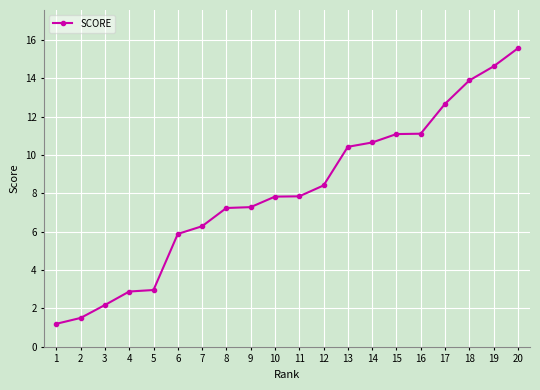

What is the change in value from 5 to 9?

+4.3